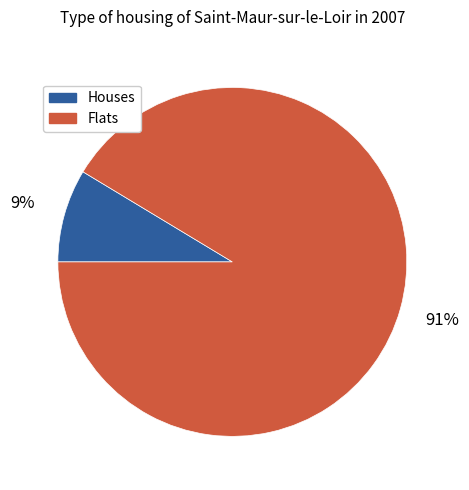

Is there any slice that represents more than half of the pie?

Yes